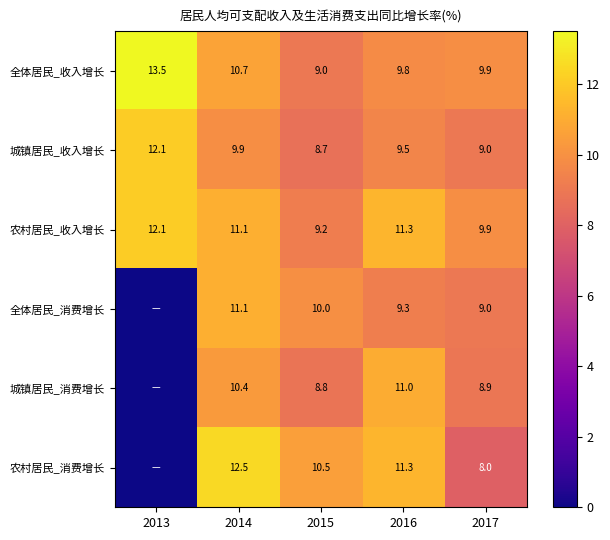

What is the greatest value displayed?

13.5